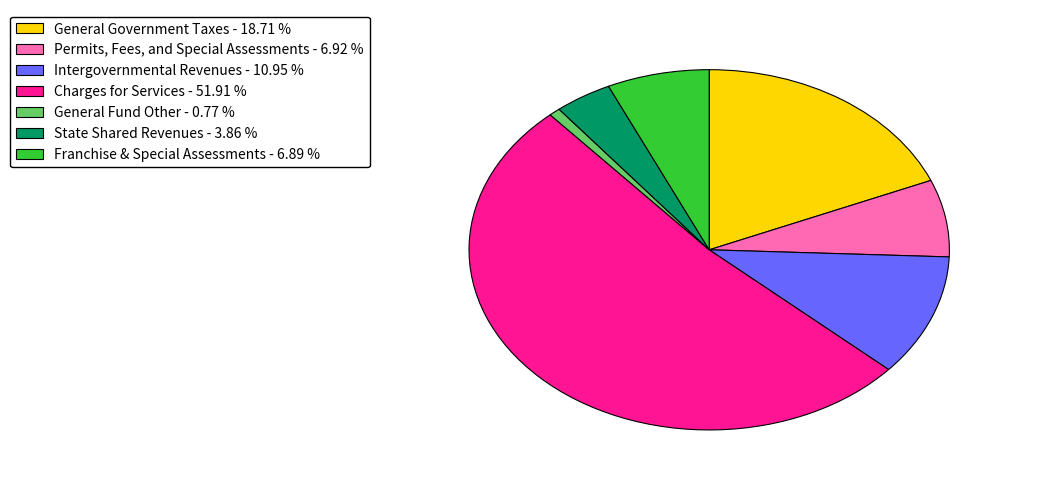

Is it true that Franchise & Special Assessments is 7% of the pie?

True